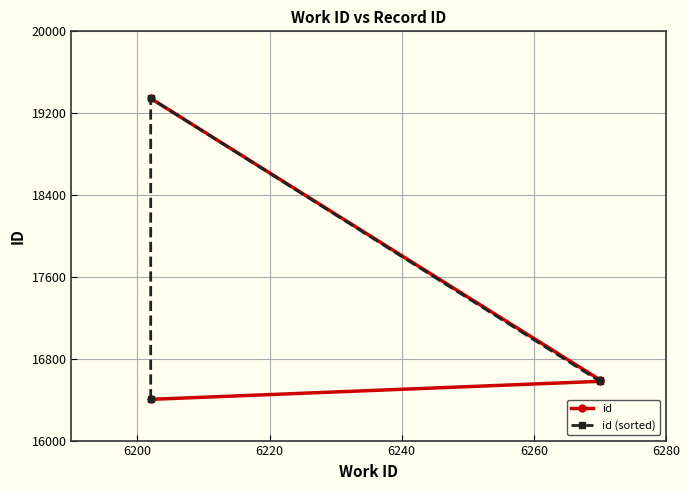

Reading left to right, what are all the values shown in this chart?

id: 16403	16579	16594	19345
id (sorted): 16403	19345	16579	16594